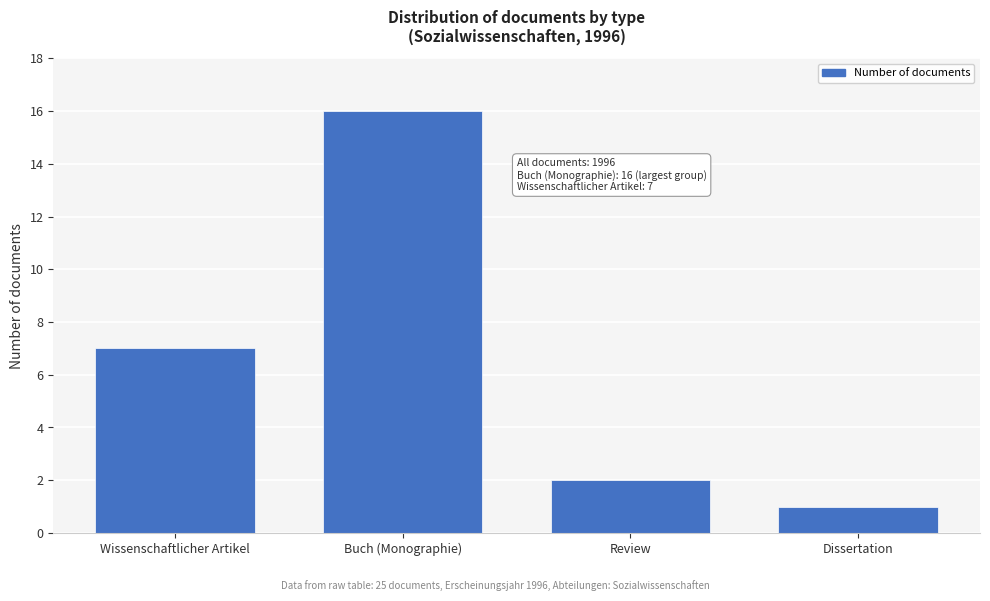

Reading left to right, list all the values displayed in this chart.

Wissenschaftlicher Artikel=7	Buch (Monographie)=16	Review=2	Dissertation=1